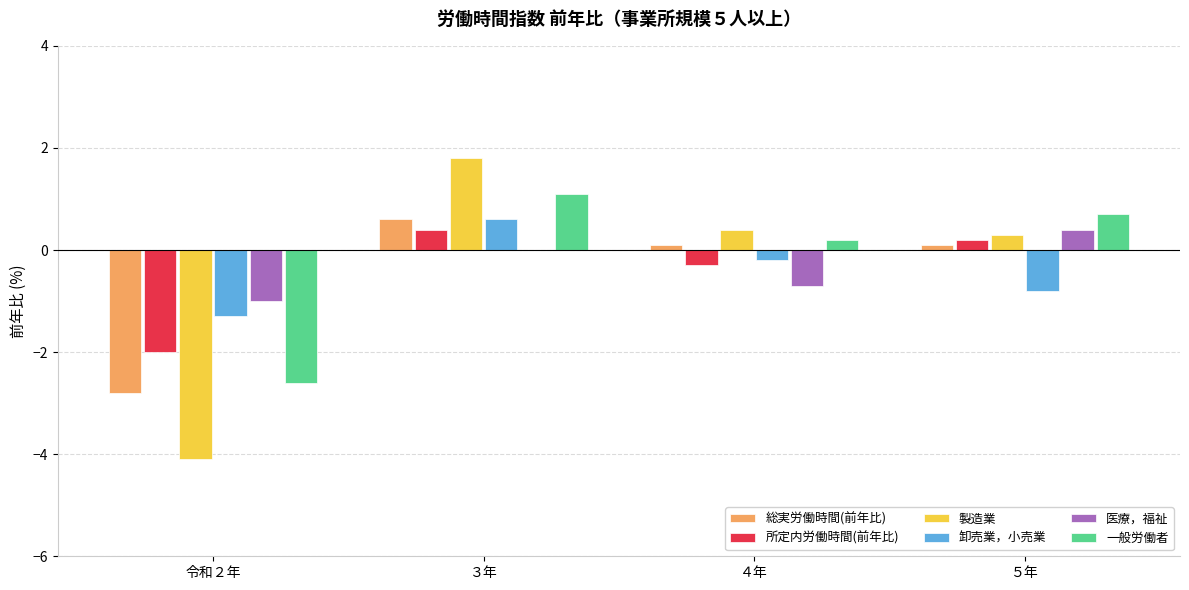

Where does the 総実労働時間(前年比) series first go above 0?

３年